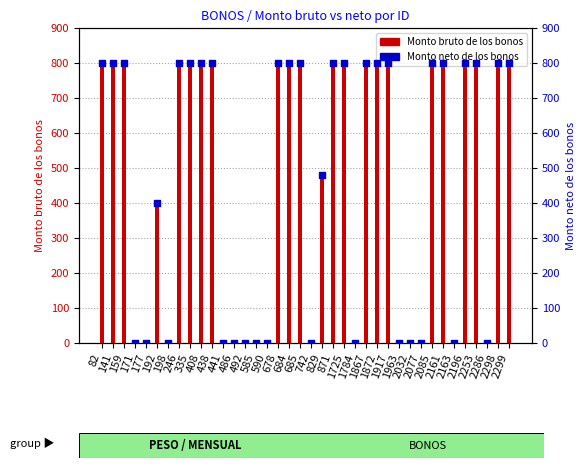

Which series reaches the minimum Y coordinate?

Monto bruto de los bonos